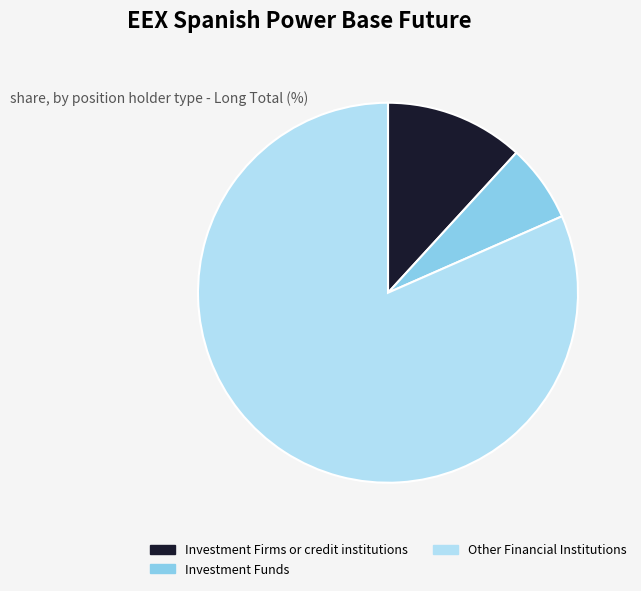

Rank the categories by value from highest to lowest.

Other Financial Institutions, Investment Firms or credit institutions, Investment Funds